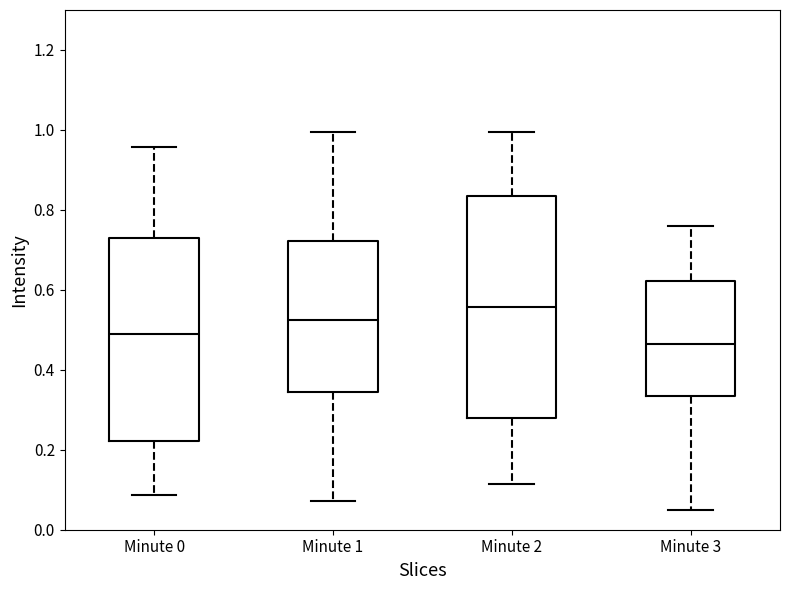

Which box's median line is the lowest?

Minute 3